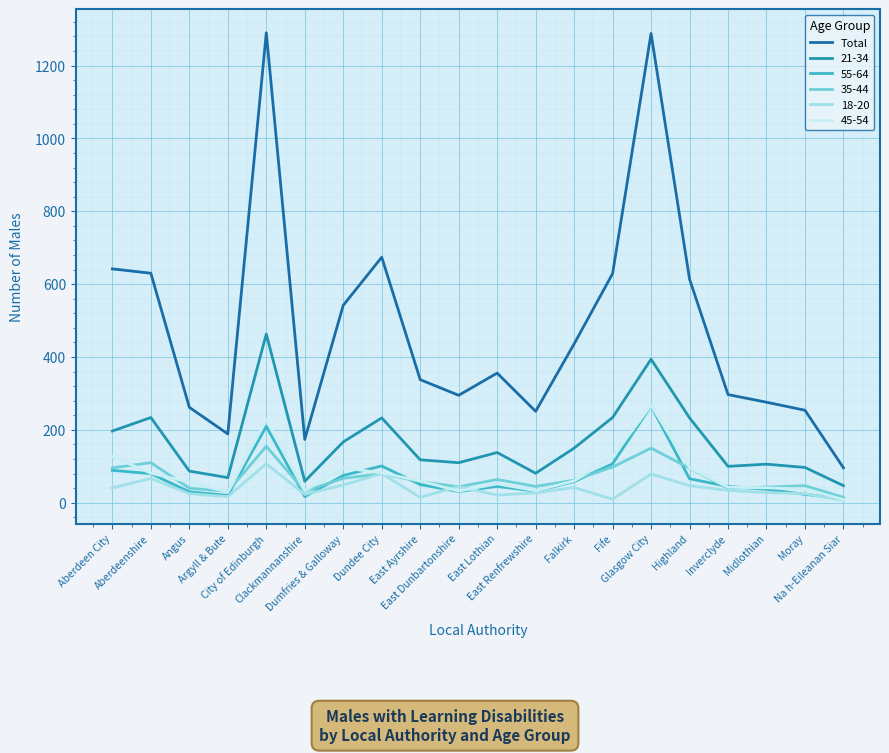

What position from the left is Fife?

14